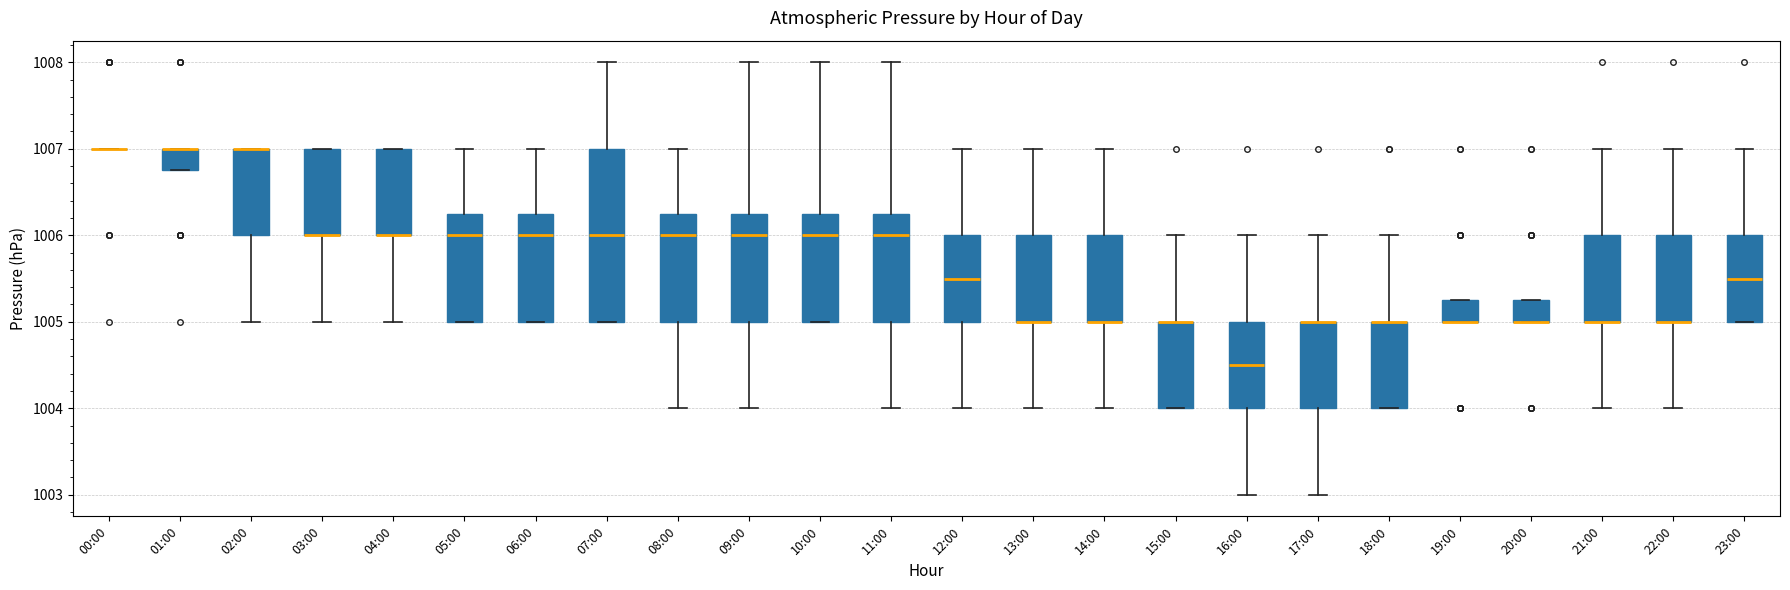

Reading left to right, transcribe this box plot: for each box, give where its median line is, the range the box spans, and where its two whiskers end, as read against the y-axis. The values are not printed on the chart, so give them approximately, as read against the axis.

00:00: box collapsed to a line at 1007.0, whiskers 1007.0 to 1007.0
01:00: median 1007.0 (drawn on the box's upper edge), box 1006.8 to 1007.0, whiskers 1006.8 to 1007.0
02:00: median 1007.0 (drawn on the box's upper edge), box 1006.0 to 1007.0, whiskers 1005.0 to 1007.0
03:00: median 1006.0 (drawn on the box's lower edge), box 1006.0 to 1007.0, whiskers 1005.0 to 1007.0
04:00: median 1006.0 (drawn on the box's lower edge), box 1006.0 to 1007.0, whiskers 1005.0 to 1007.0
05:00: median 1006.0, box 1005.0 to 1006.3, whiskers 1005.0 to 1007.0
06:00: median 1006.0, box 1005.0 to 1006.3, whiskers 1005.0 to 1007.0
07:00: median 1006.0, box 1005.0 to 1007.0, whiskers 1005.0 to 1008.0
08:00: median 1006.0, box 1005.0 to 1006.3, whiskers 1004.0 to 1007.0
09:00: median 1006.0, box 1005.0 to 1006.3, whiskers 1004.0 to 1008.0
10:00: median 1006.0, box 1005.0 to 1006.3, whiskers 1005.0 to 1008.0
11:00: median 1006.0, box 1005.0 to 1006.3, whiskers 1004.0 to 1008.0
12:00: median 1005.5, box 1005.0 to 1006.0, whiskers 1004.0 to 1007.0
13:00: median 1005.0 (drawn on the box's lower edge), box 1005.0 to 1006.0, whiskers 1004.0 to 1007.0
14:00: median 1005.0 (drawn on the box's lower edge), box 1005.0 to 1006.0, whiskers 1004.0 to 1007.0
15:00: median 1005.0 (drawn on the box's upper edge), box 1004.0 to 1005.0, whiskers 1004.0 to 1006.0
16:00: median 1004.5, box 1004.0 to 1005.0, whiskers 1003.0 to 1006.0
17:00: median 1005.0 (drawn on the box's upper edge), box 1004.0 to 1005.0, whiskers 1003.0 to 1006.0
18:00: median 1005.0 (drawn on the box's upper edge), box 1004.0 to 1005.0, whiskers 1004.0 to 1006.0
19:00: median 1005.0 (drawn on the box's lower edge), box 1005.0 to 1005.3, whiskers 1005.0 to 1005.3
20:00: median 1005.0 (drawn on the box's lower edge), box 1005.0 to 1005.3, whiskers 1005.0 to 1005.3
21:00: median 1005.0 (drawn on the box's lower edge), box 1005.0 to 1006.0, whiskers 1004.0 to 1007.0
22:00: median 1005.0 (drawn on the box's lower edge), box 1005.0 to 1006.0, whiskers 1004.0 to 1007.0
23:00: median 1005.5, box 1005.0 to 1006.0, whiskers 1005.0 to 1007.0